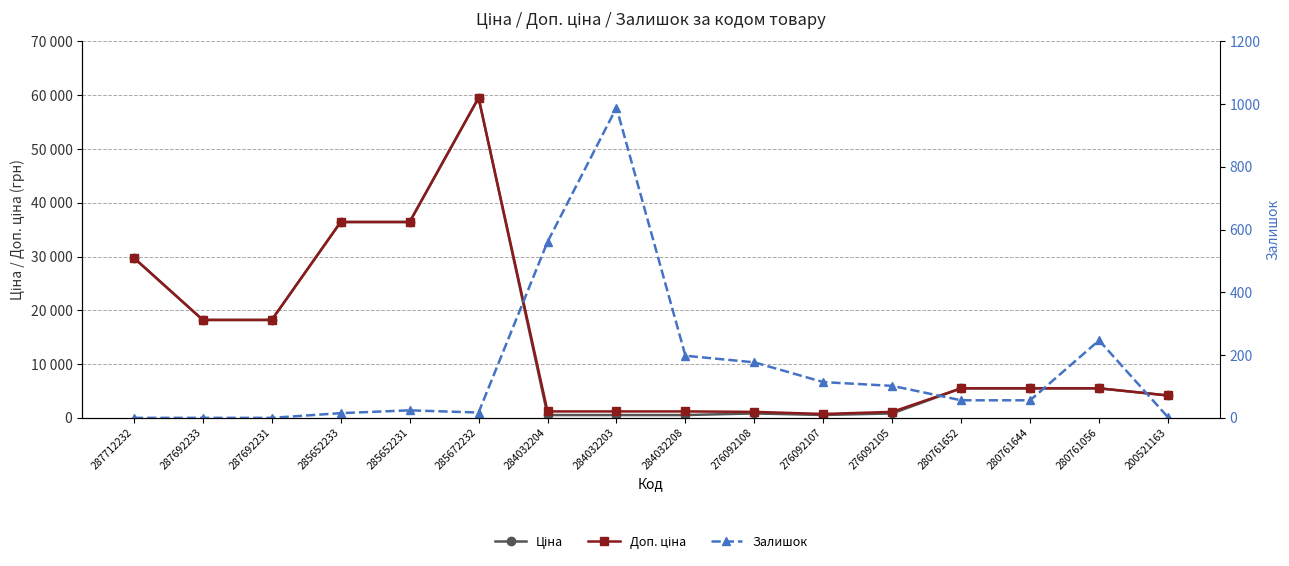

List the labels in order of Ціна value, largest first.

285672232, 285652233, 285652231, 287712232, 287692233, 287692231, 280761652, 280761644, 280761056, 200521163, 276092108, 276092105, 276092107, 284032204, 284032203, 284032208